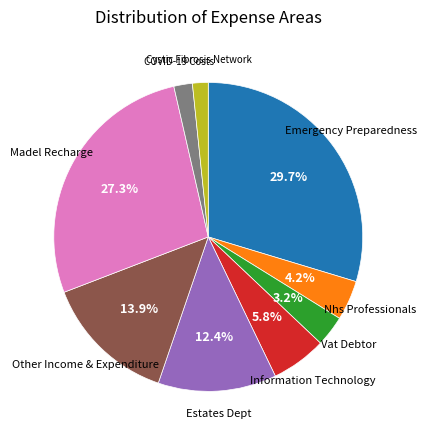

Is there any slice that represents more than half of the pie?

No